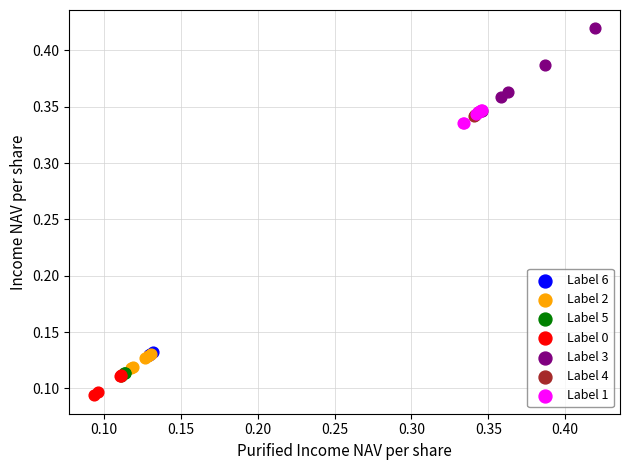

Which series has the largest Y range (max minus min)?

Label 3